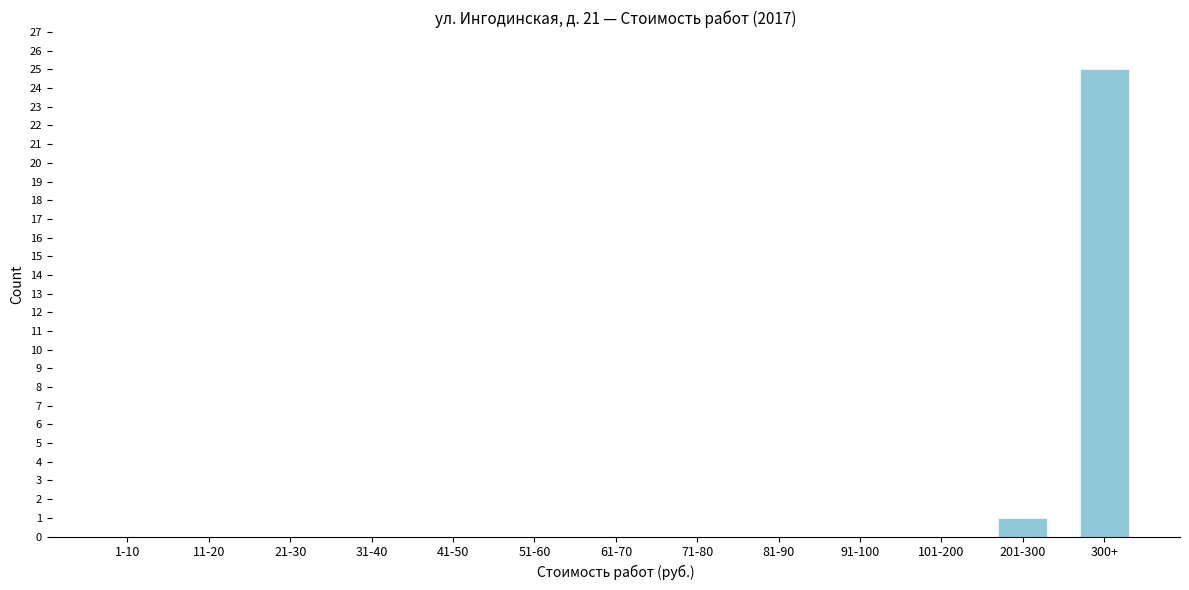

Reading left to right, transcribe all the data shown in this chart.

1-10=0	11-20=0	21-30=0	31-40=0	41-50=0	51-60=0	61-70=0	71-80=0	81-90=0	91-100=0	101-200=0	201-300=1	300+=25